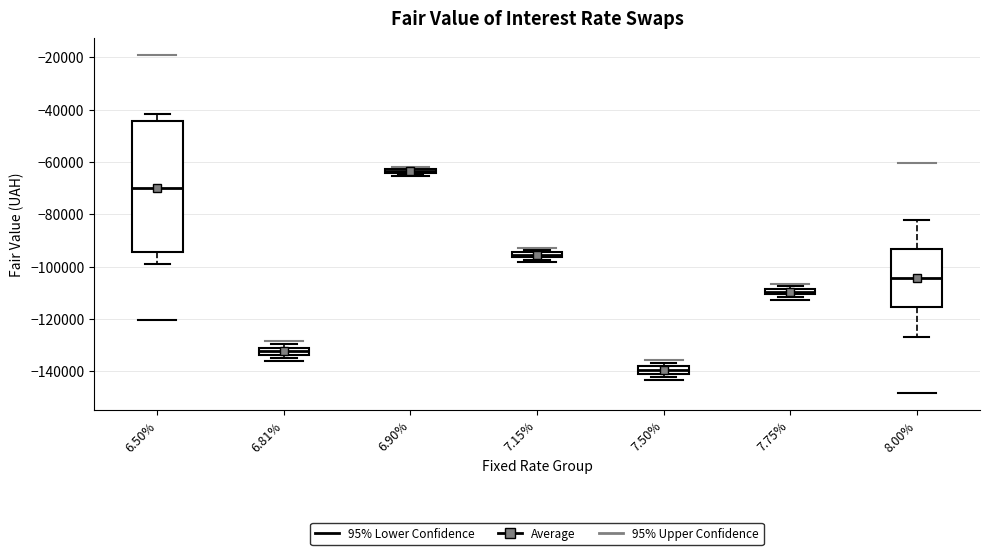

Which box's median line is the highest?

6.90%